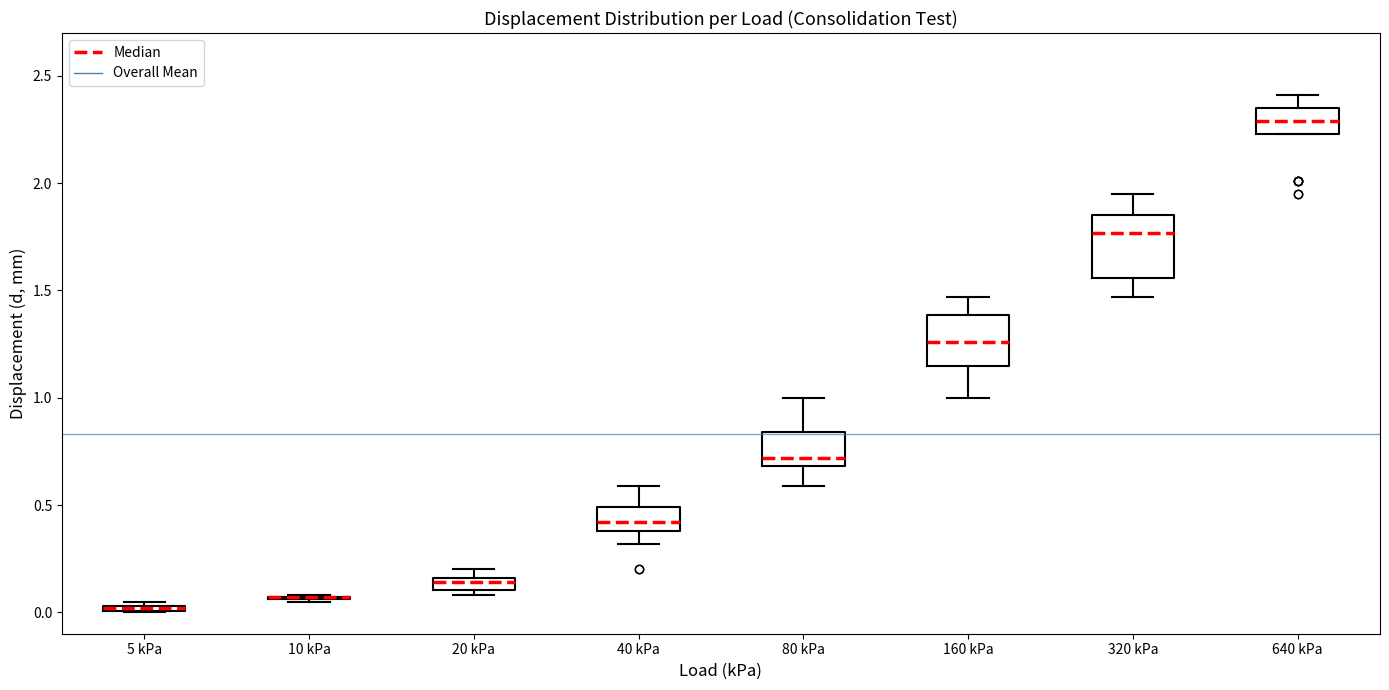

Comparing the boxes themselves (not the whiskers), which one is the tallest?

320 kPa